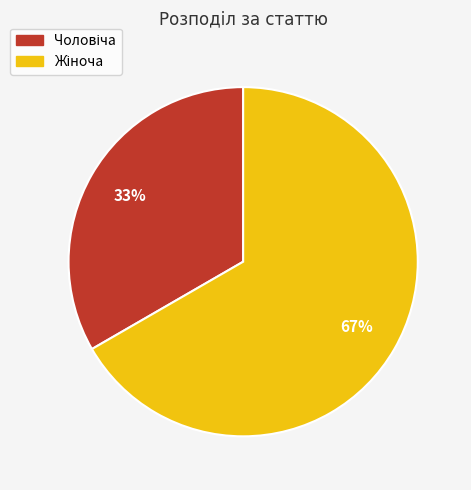

To the nearest percent, what is the average slice percentage?

50%